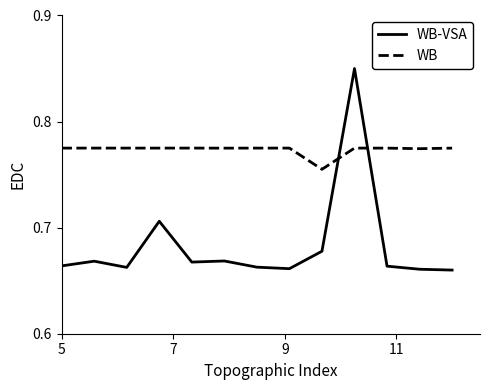

How many WB-VSA values are between 0 and 1?

13